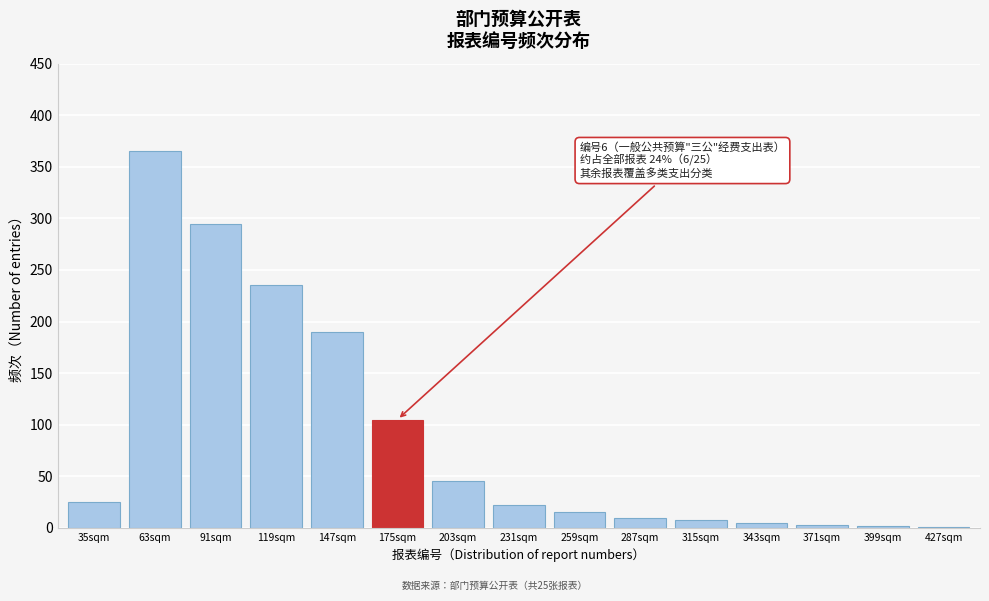

What is the change in value from 119sqm to 231sqm?

-213